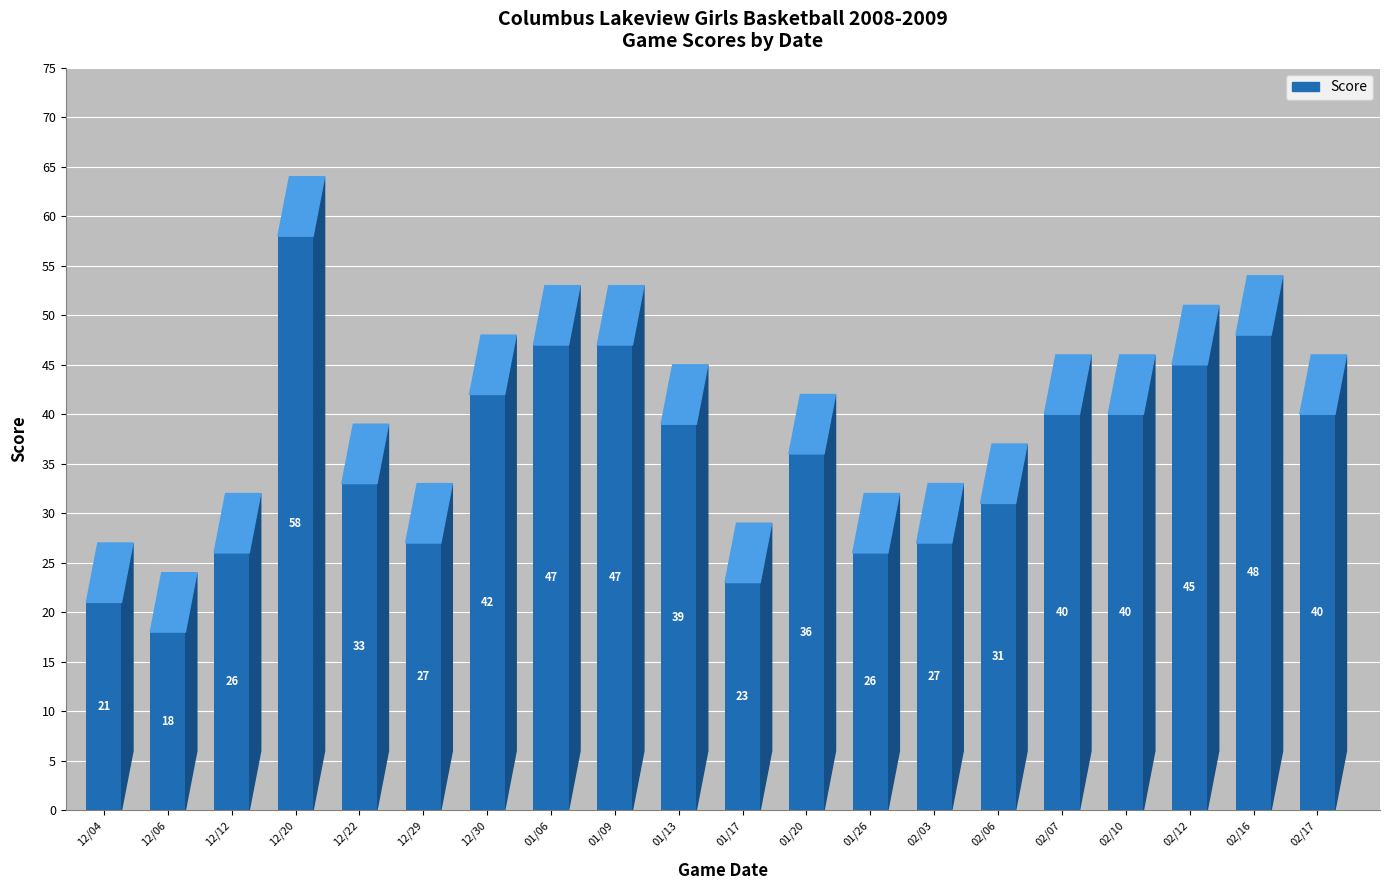

Rank the categories by value from lowest to highest.

12/06, 12/04, 01/17, 12/12, 01/26, 12/29, 02/03, 02/06, 12/22, 01/20, 01/13, 02/07, 02/10, 02/17, 12/30, 02/12, 01/06, 01/09, 02/16, 12/20